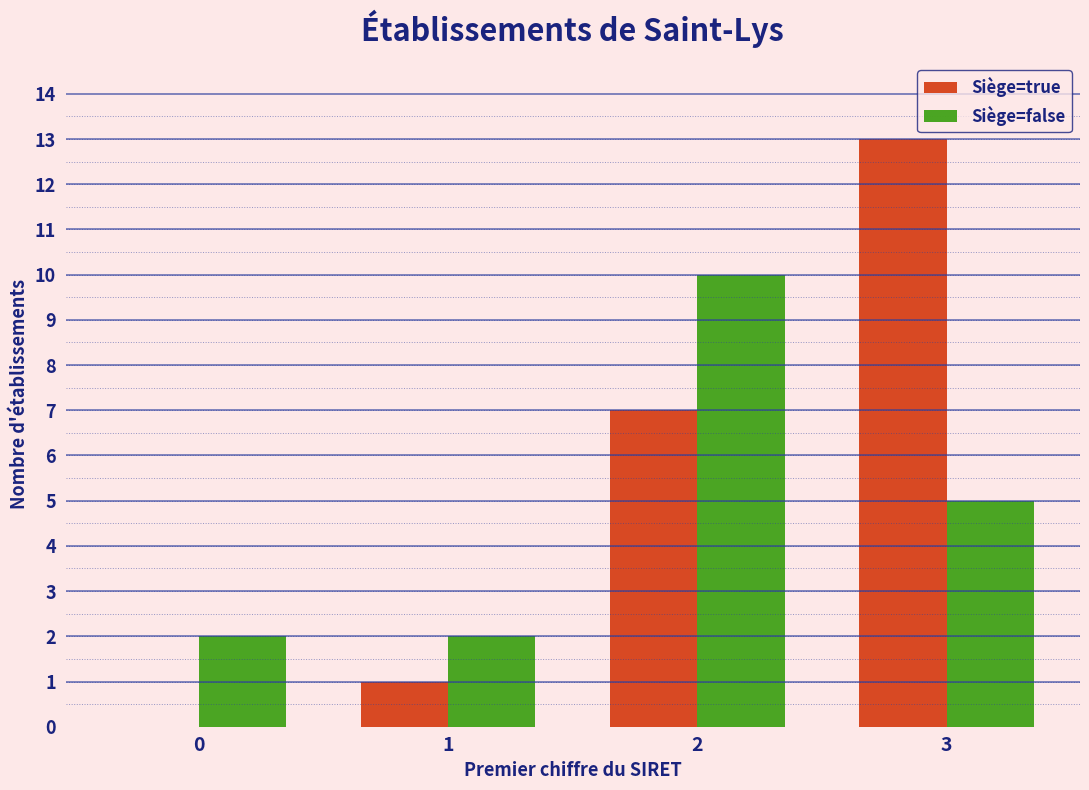

Reading left to right, transcribe all the data shown in this chart.

Siège=true: 0	1	7	13
Siège=false: 2	2	10	5